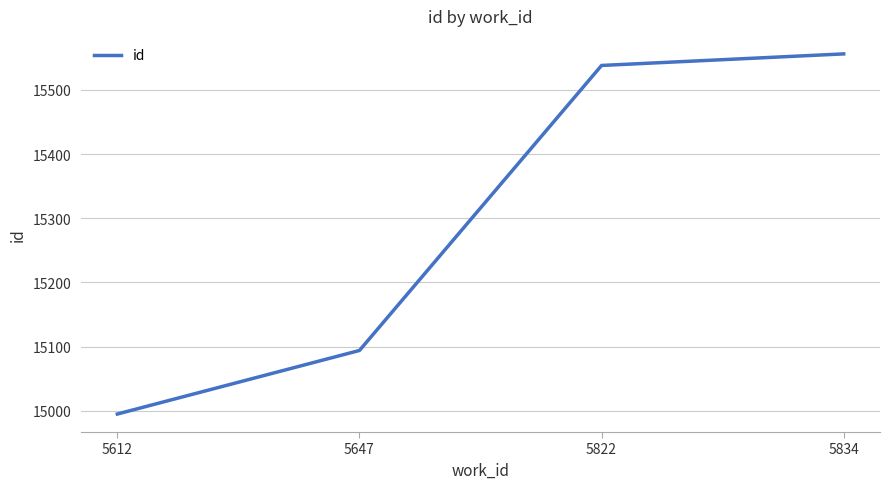

Reading right to left, what are all the values shown in this chart?

15556	15538	15094	14995